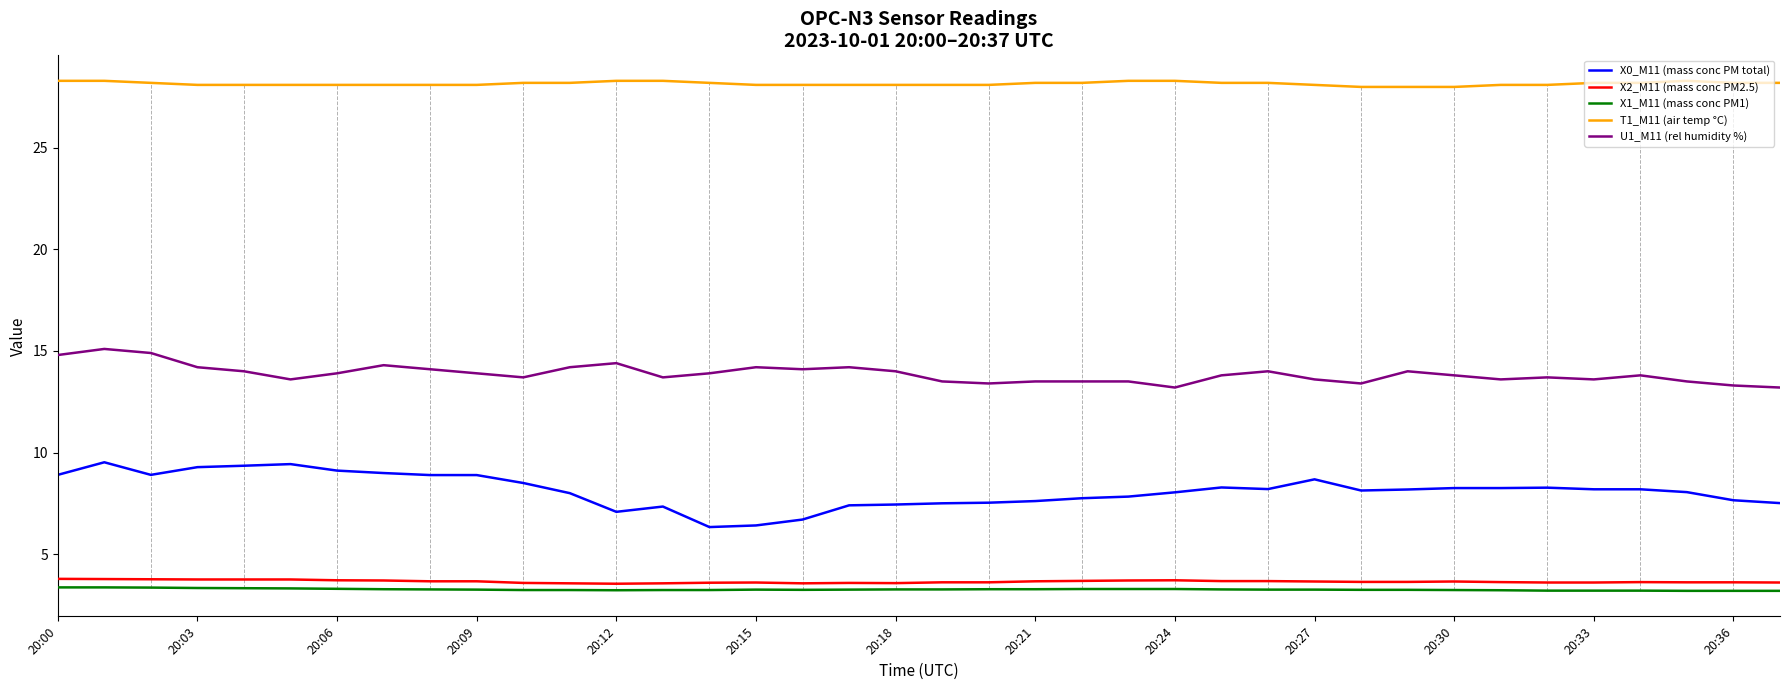

Which series has the largest total across all categories?

T1_M11 (air temp °C)